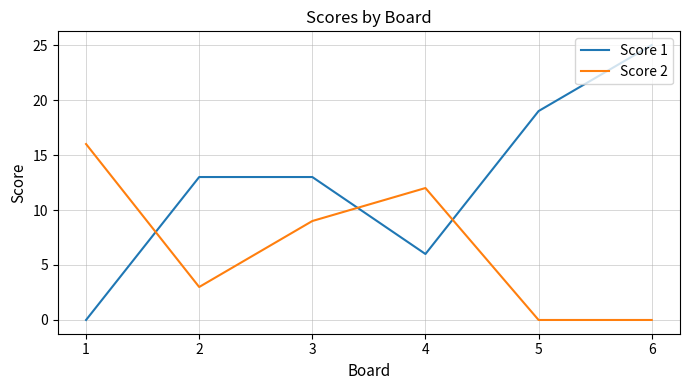

List the series in order of their overall mean, highest first.

Score 1, Score 2